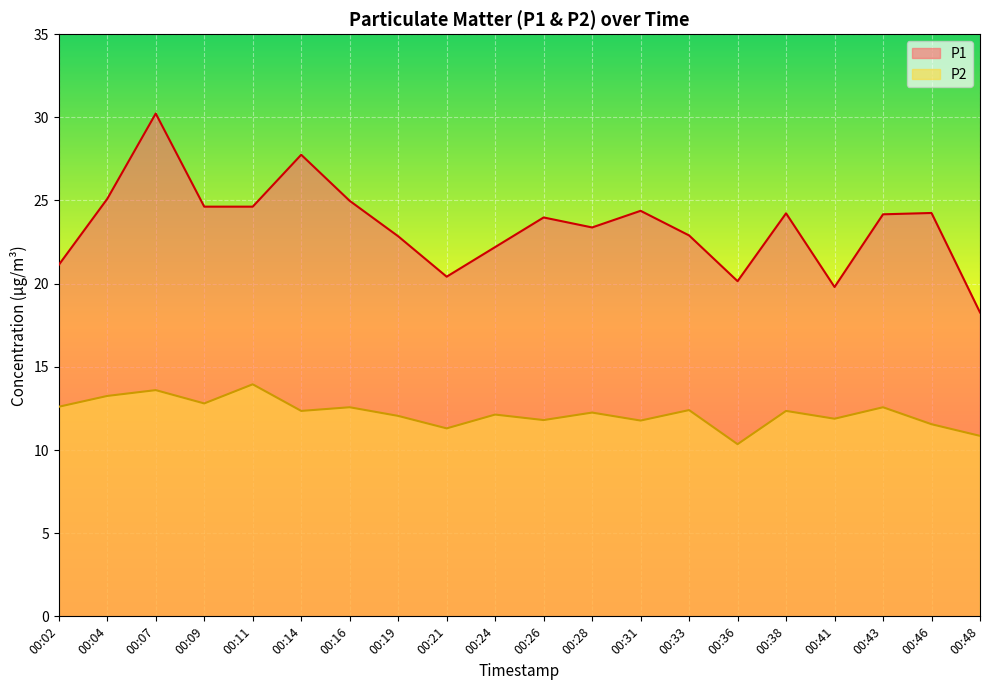

Which has a higher value, 00:02 or 00:11?

00:11